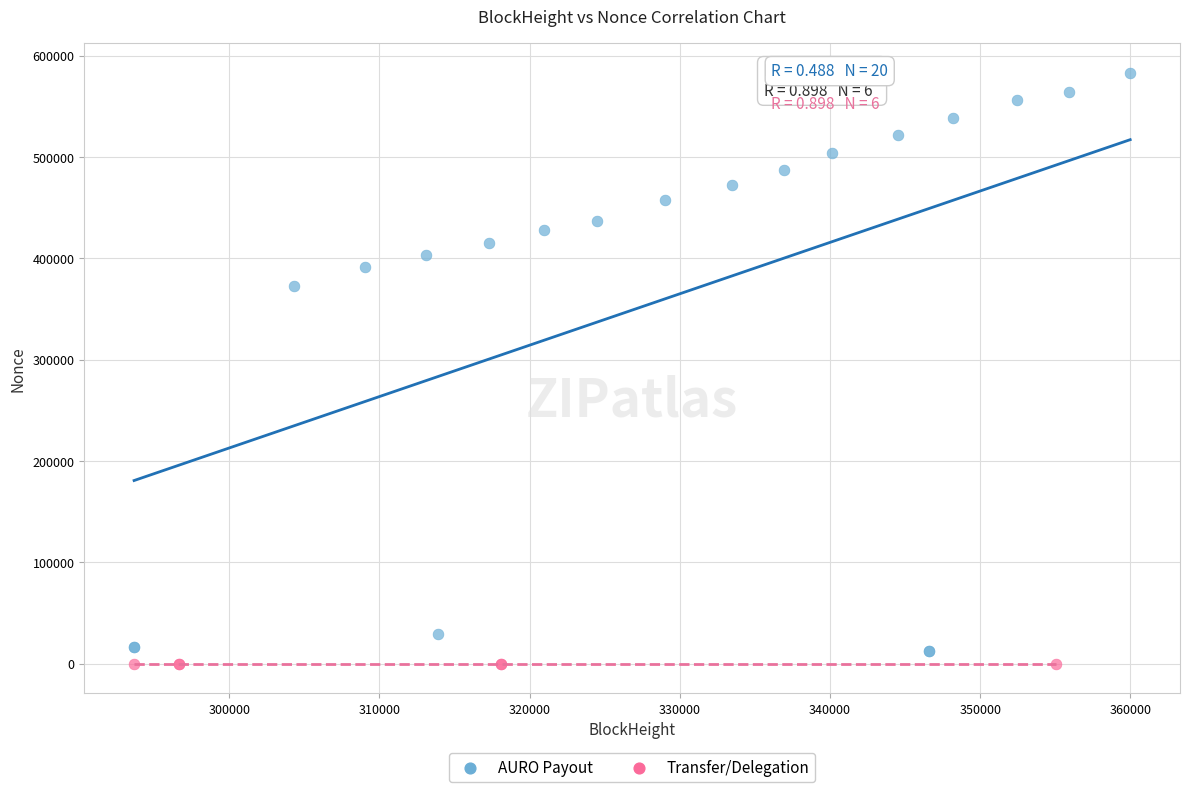

Which series reaches the maximum Y coordinate?

AURO Payout